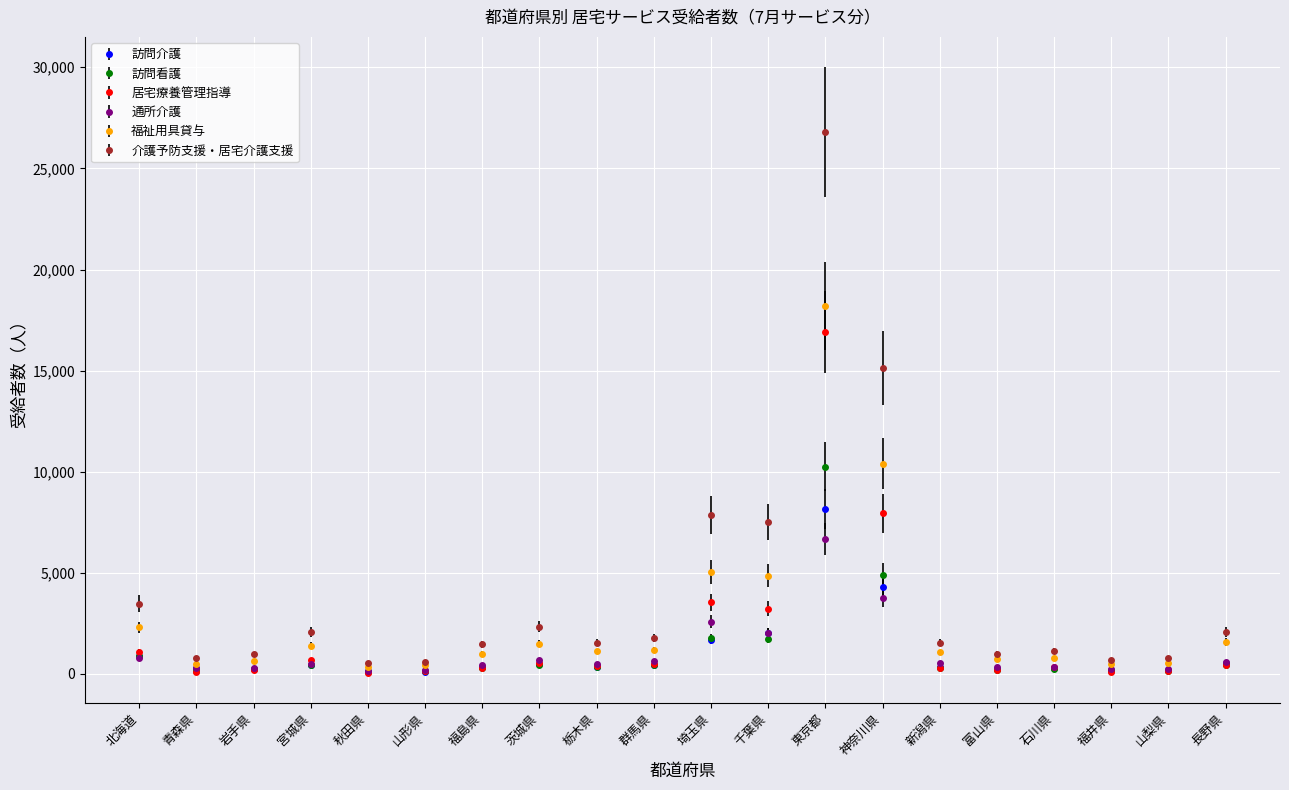

List the series in order of their peak value, lowest first.

通所介護, 訪問介護, 訪問看護, 居宅療養管理指導, 福祉用具貸与, 介護予防支援・居宅介護支援